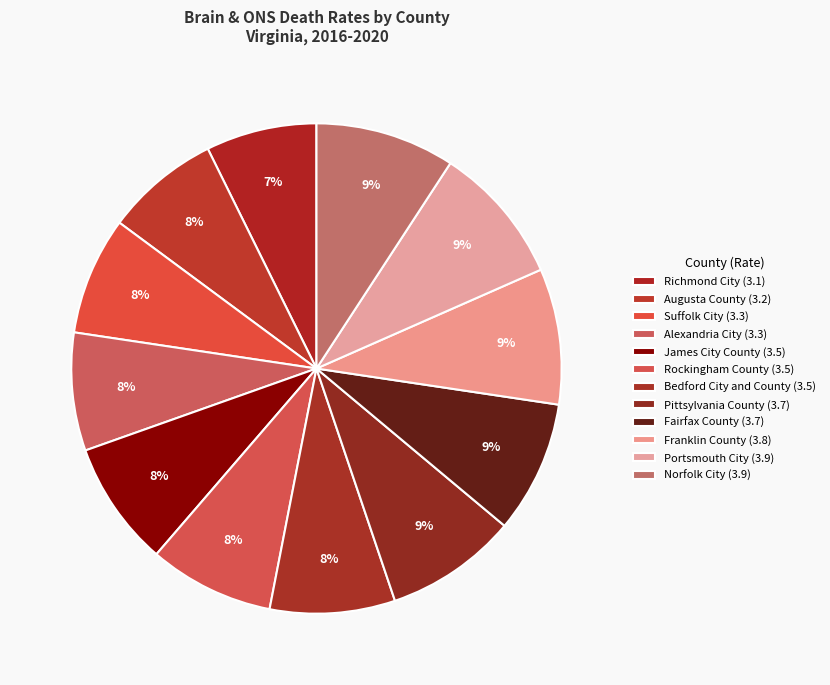

How many segments does this pie chart have?

12